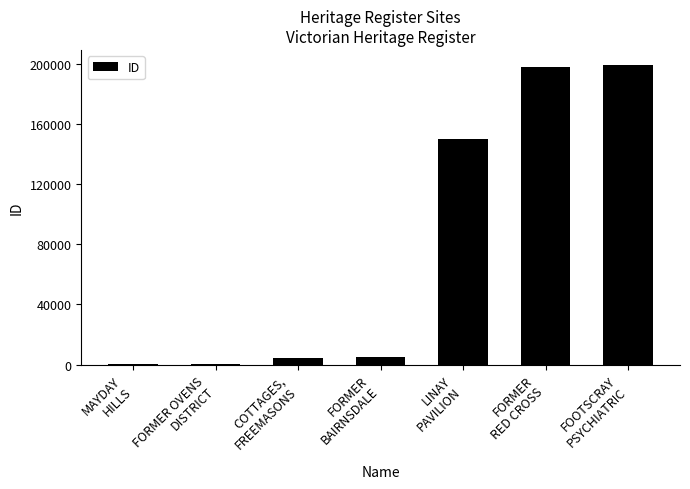

What is the greatest value displayed?

199432